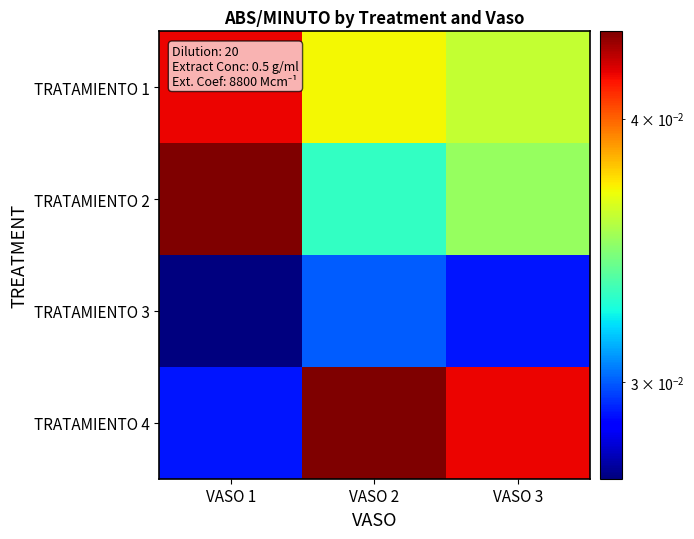

At how many categories does at least one series exceed 0?

3